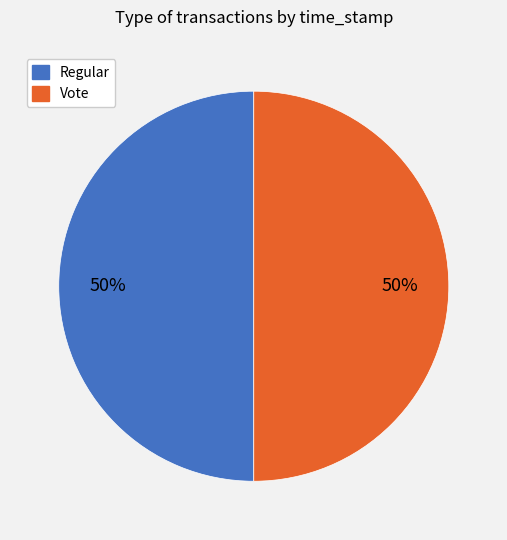

True or false: Regular accounts for 56% of the total.

False